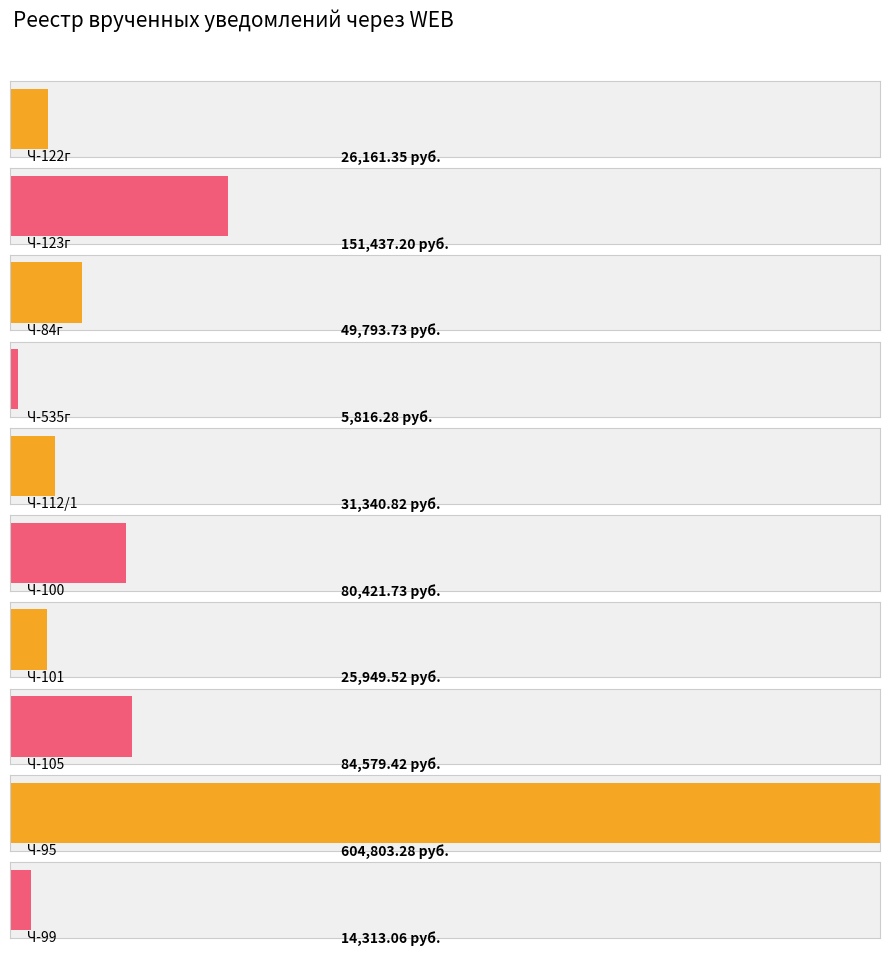

What is the minimum value shown in the chart?

5816.3